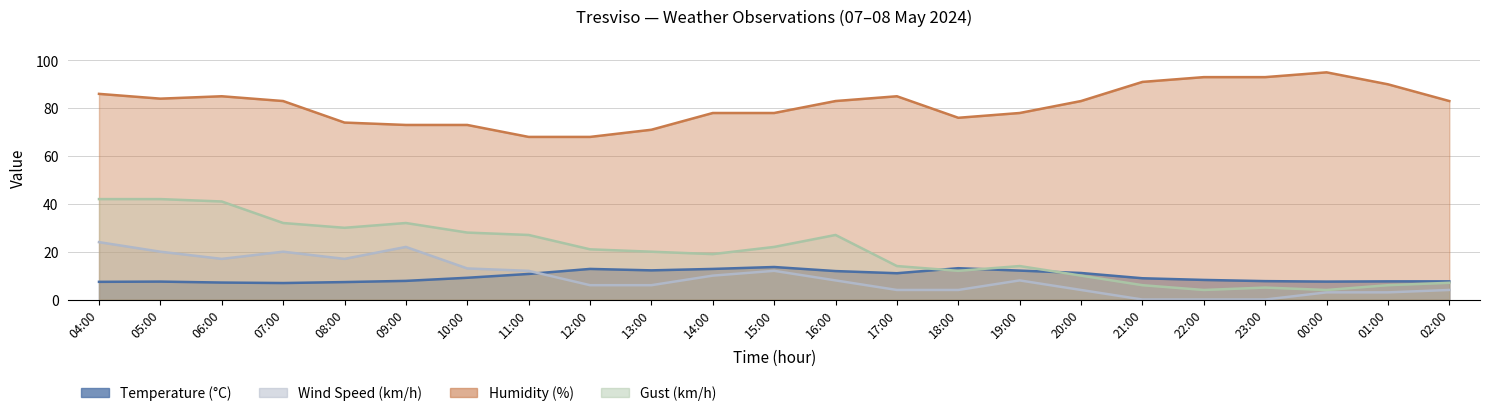

Between 14:00 and 20:00, which series saw the biggest shift?

Gust (km/h)